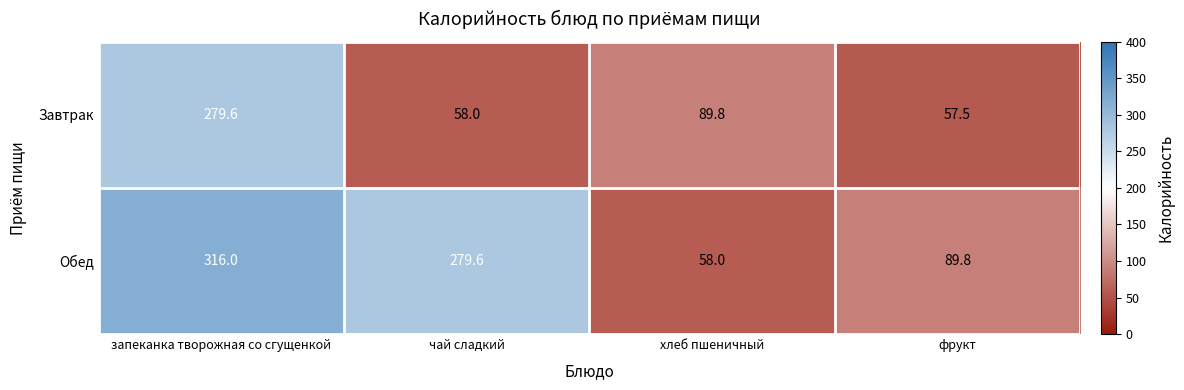

What is the total value across all series at запеканка творожная со сгущенкой?

595.6